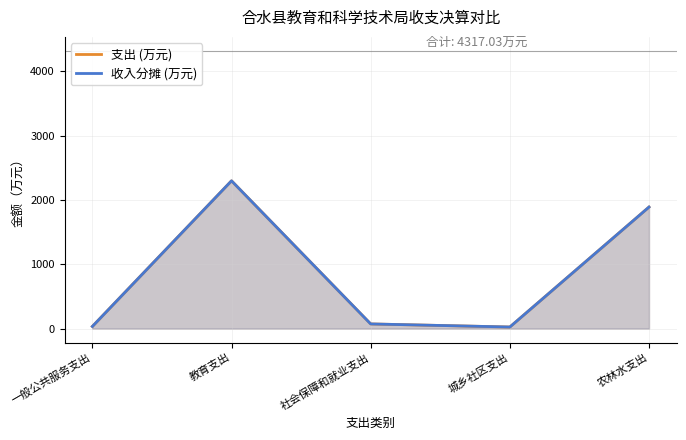

What is the average value of the 收入分摊 (万元) series?

863.4